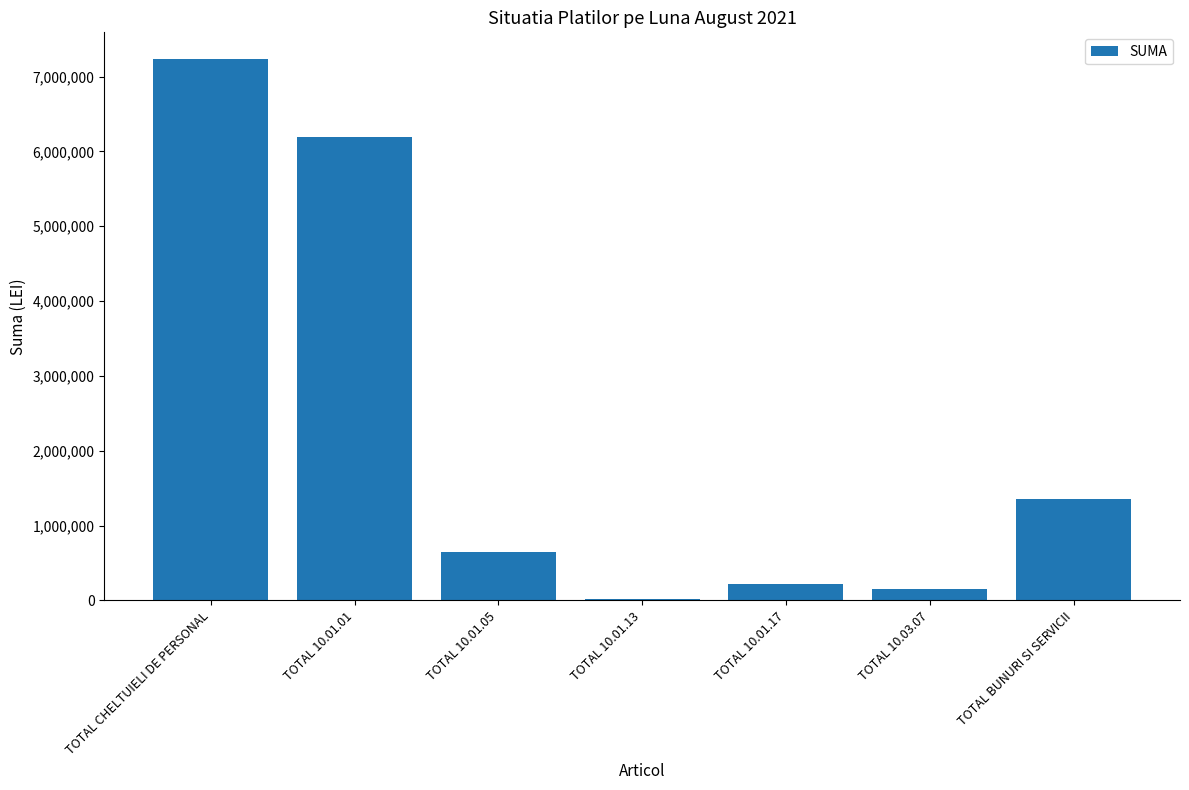

Are the bars horizontal?

No